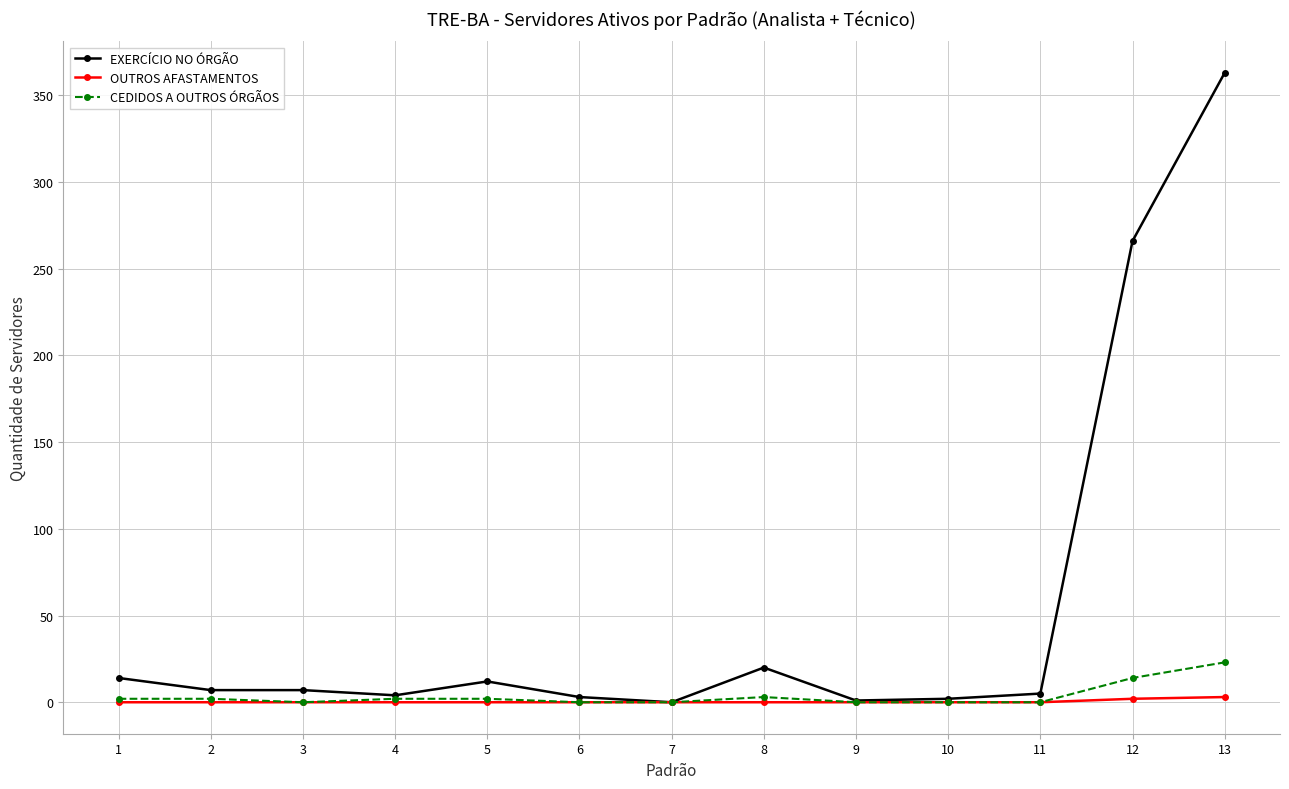

List the series in order of their peak value, highest first.

EXERCÍCIO NO ÓRGÃO, CEDIDOS A OUTROS ÓRGÃOS, OUTROS AFASTAMENTOS